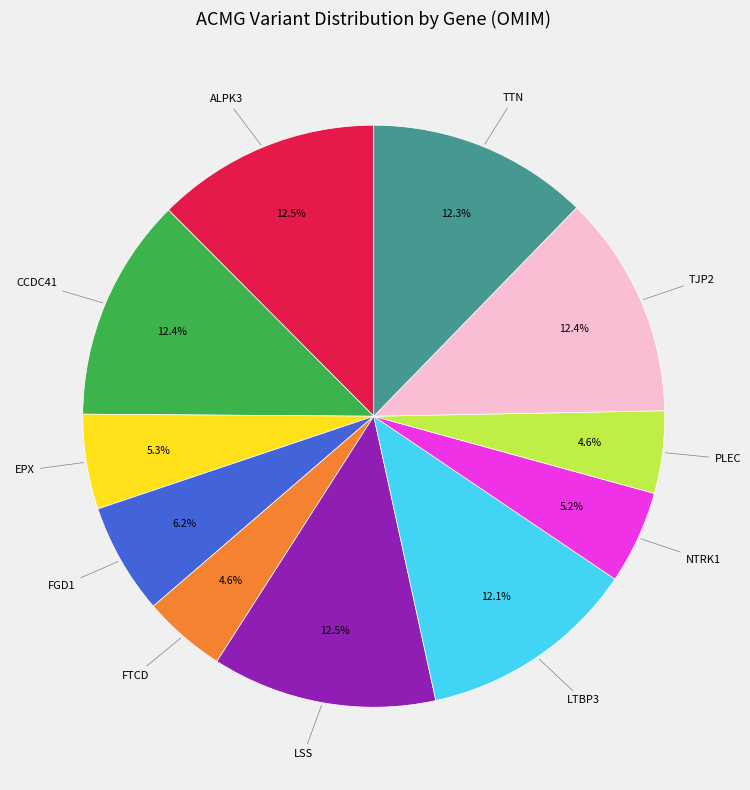

Does any single category account for the majority?

No